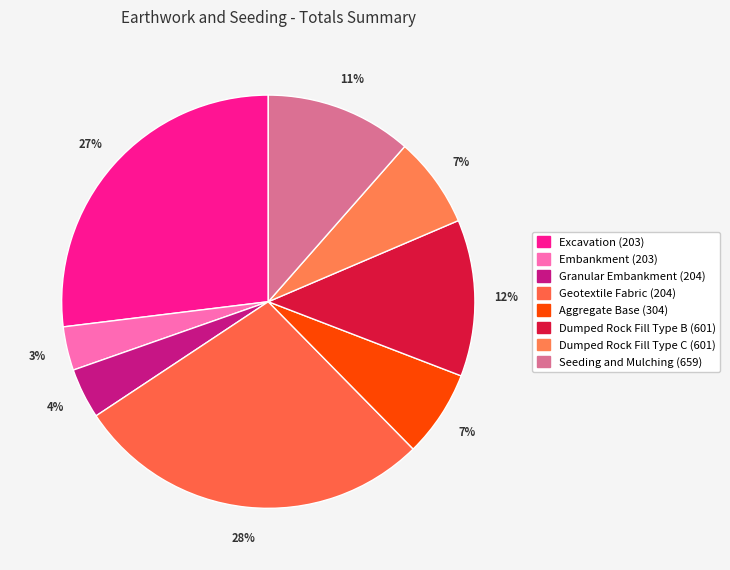

Is it true that Aggregate Base (304) is 1% of the pie?

False